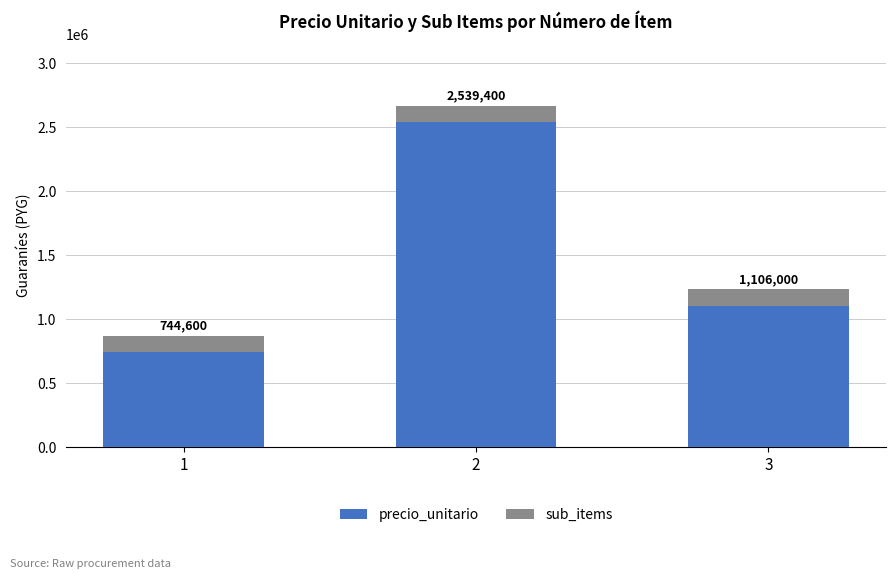

True or false: precio_unitario has a value of 1244914 at 1.

False